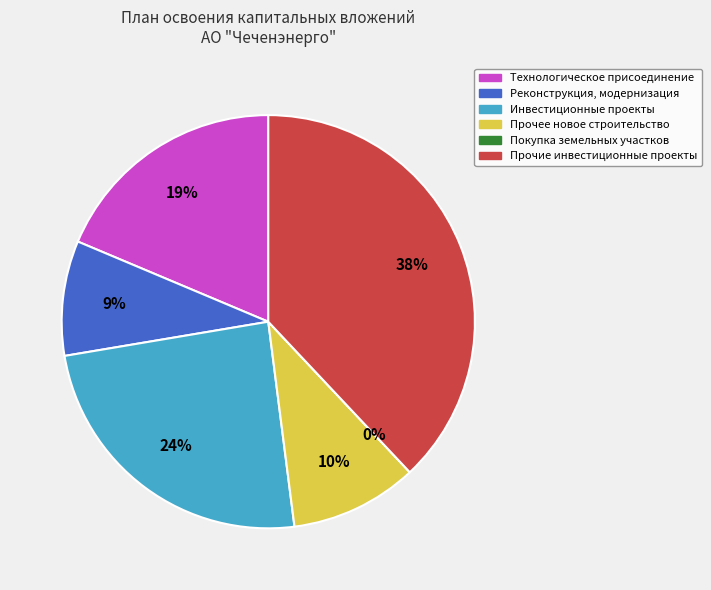

The Реконструкция, модернизация slice represents 21% of the pie. True or false?

False